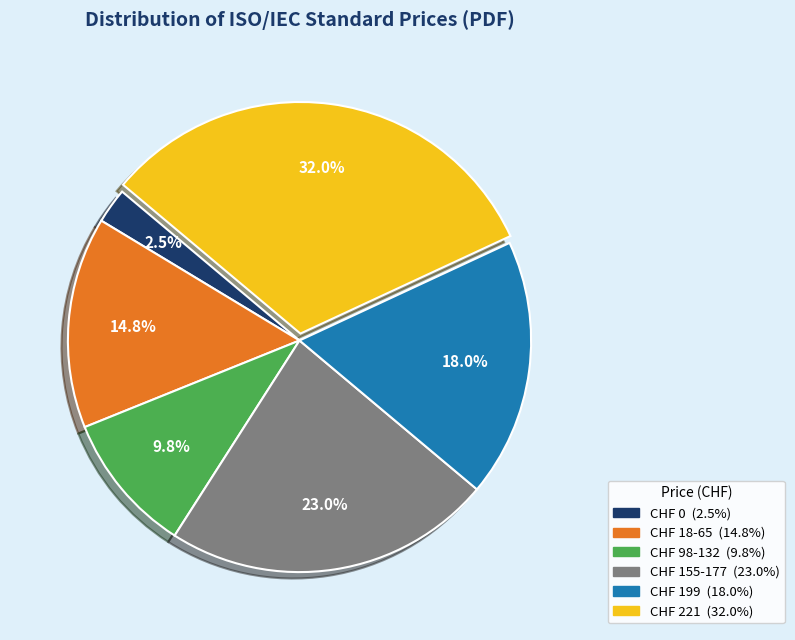

Does any single category account for the majority?

No